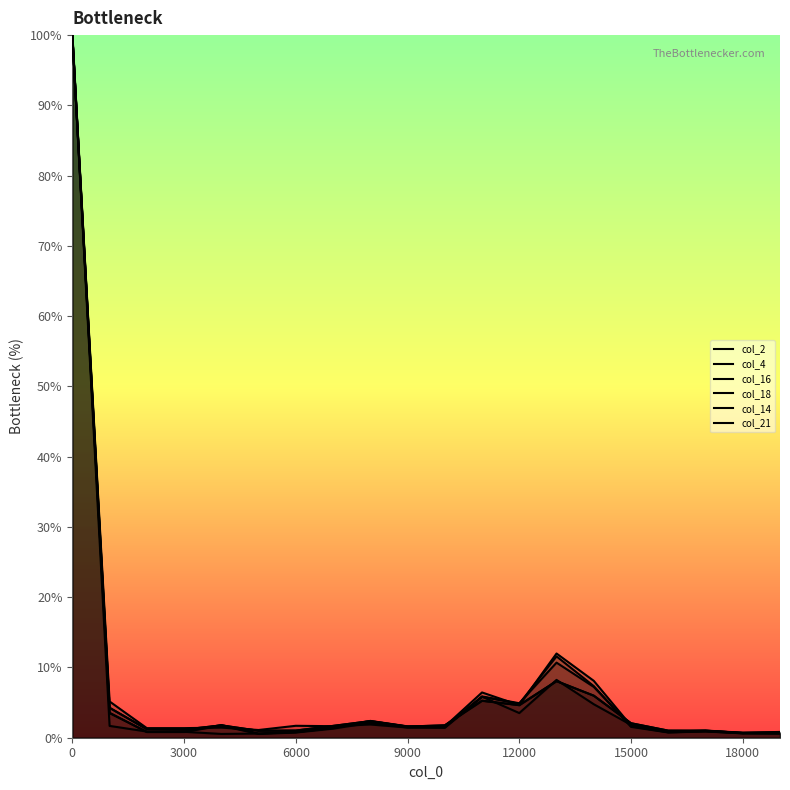

How many lines are shown in the chart?

6